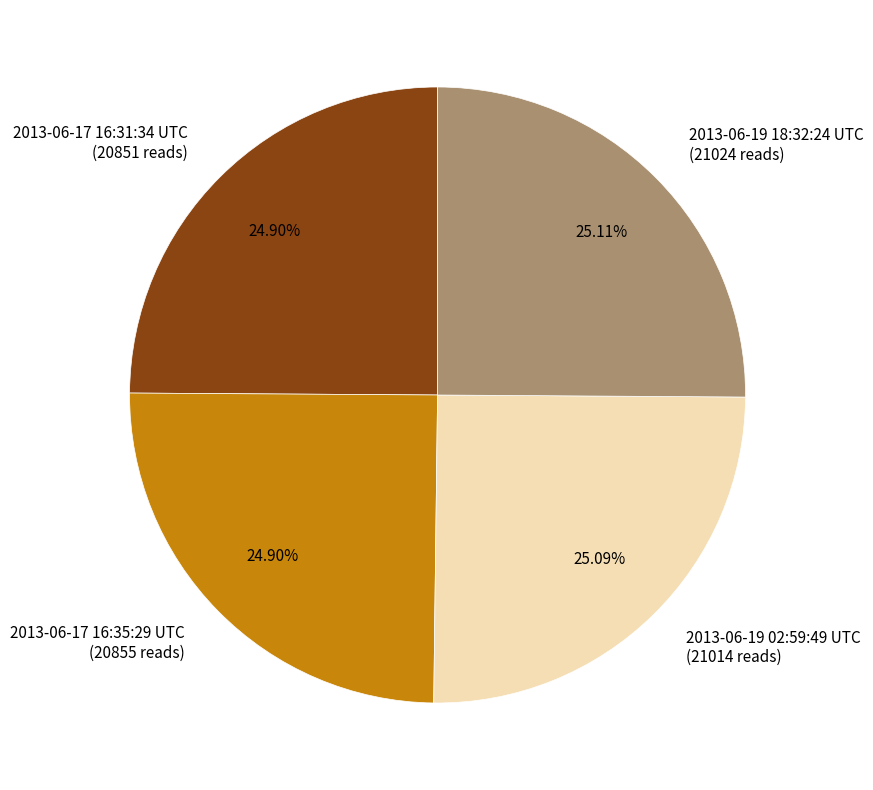

True or false: 2013-06-17 16:31:34 UTC accounts for 14% of the total.

False